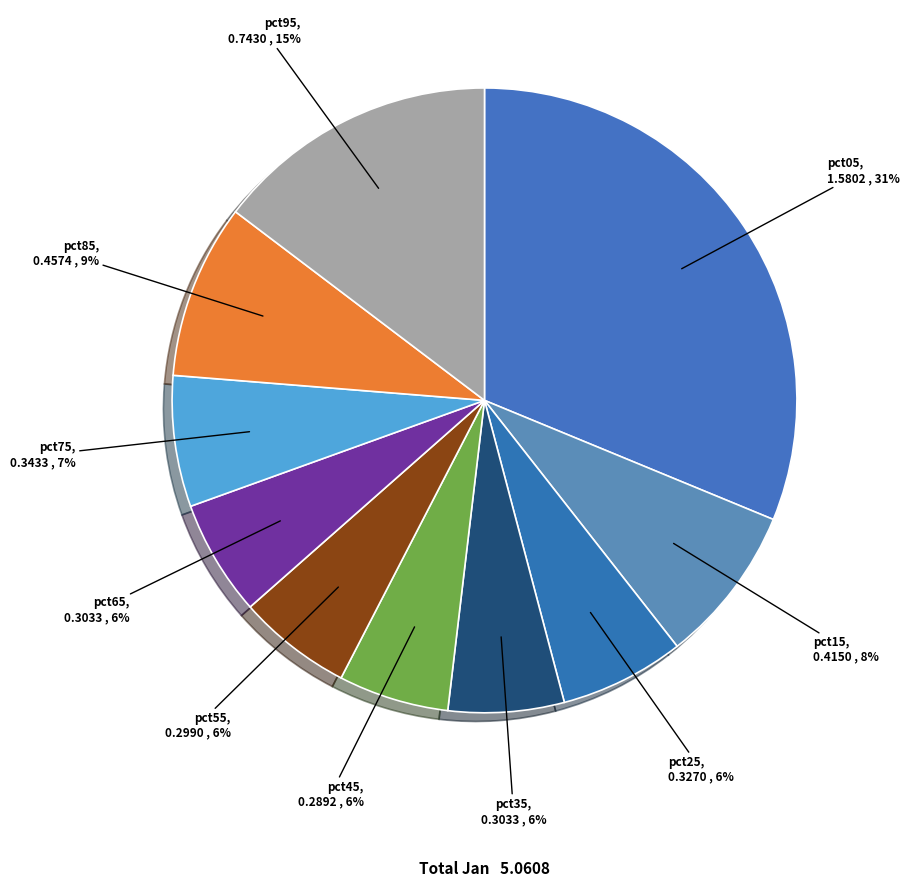

How many slices are in this pie chart?

10